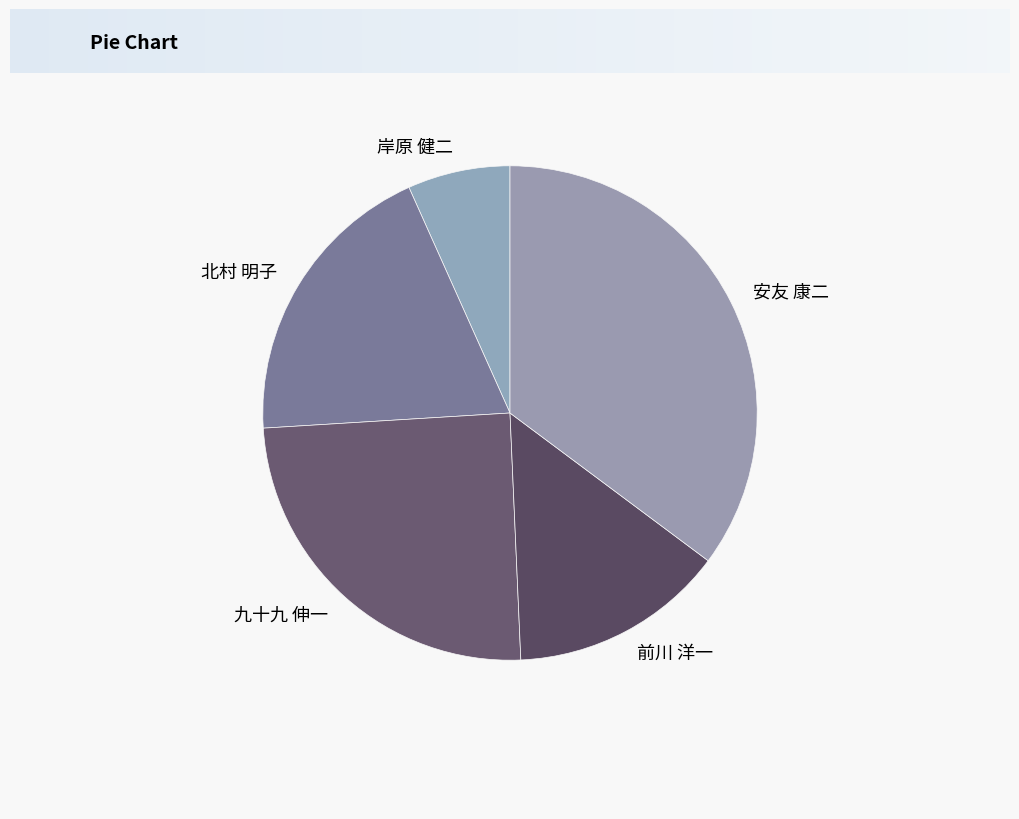

Which has a higher value, 岸原 健二 or 九十九 伸一?

九十九 伸一